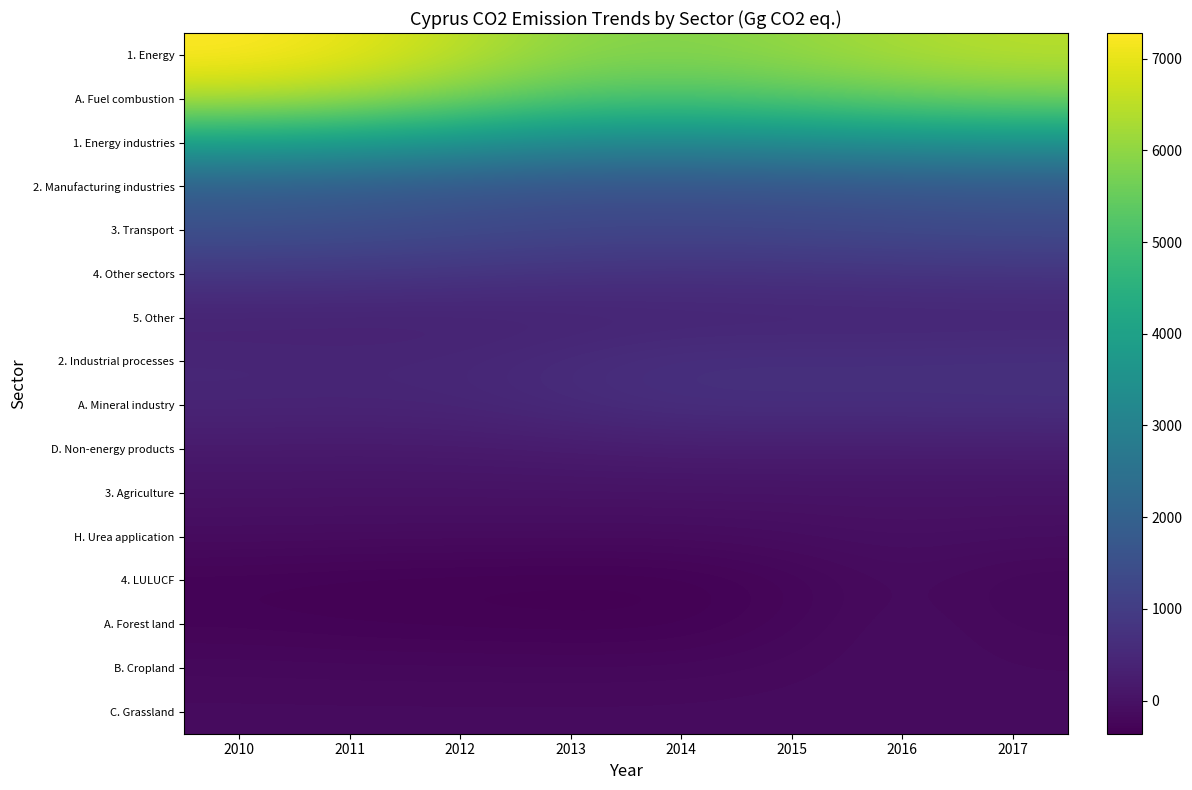

What is the total value across all series at 2012?

19836.9